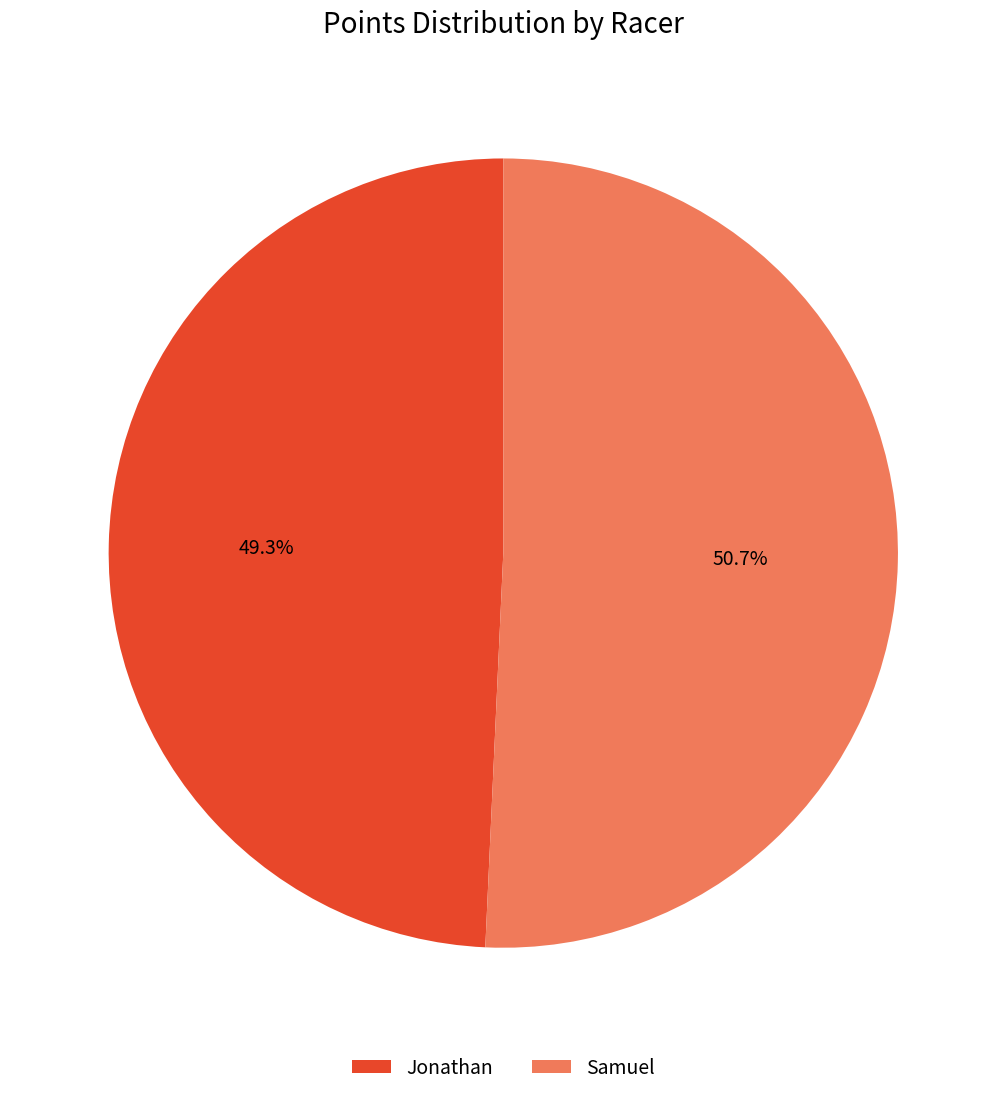

Which slice represents more than half of the pie?

Samuel